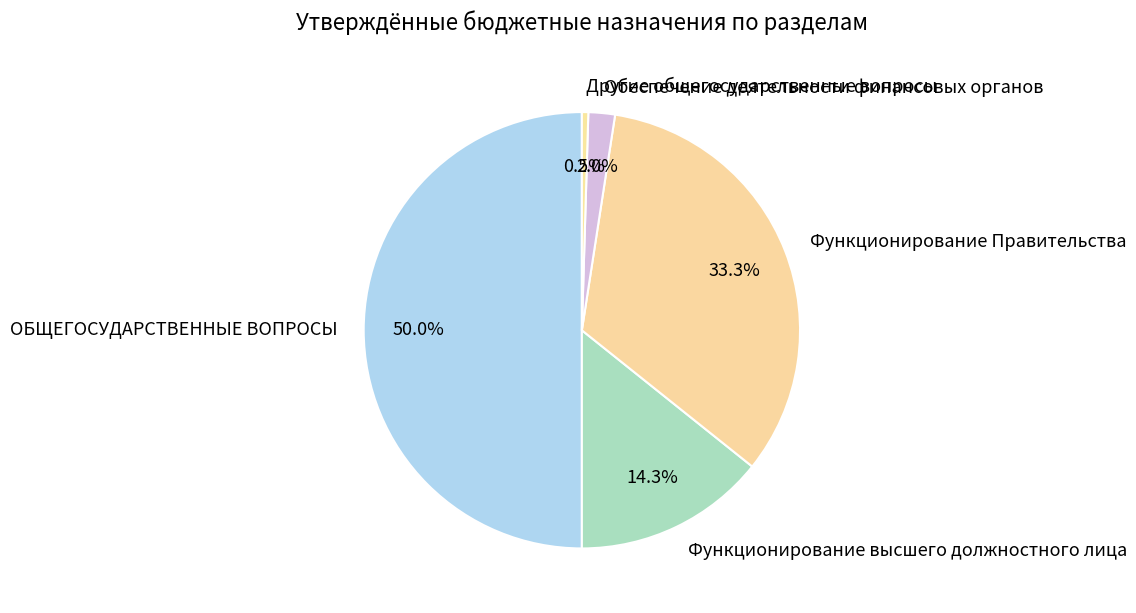

To the nearest percent, what portion does ОБЩЕГОСУДАРСТВЕННЫЕ ВОПРОСЫ represent?

50%